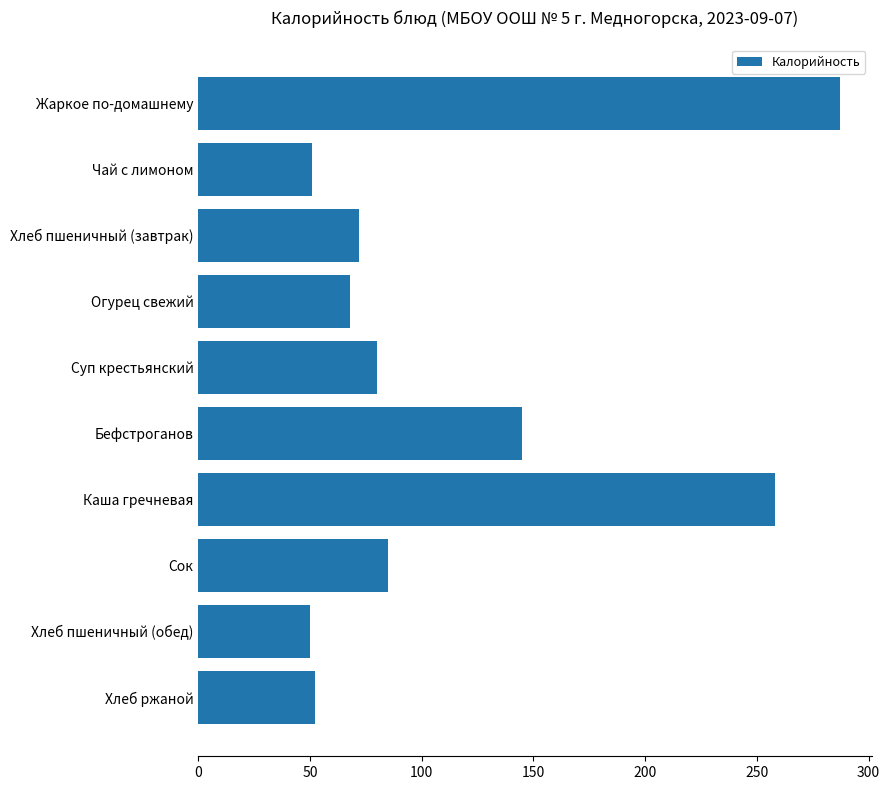

The value at Огурец свежий is 68. True or false?

True